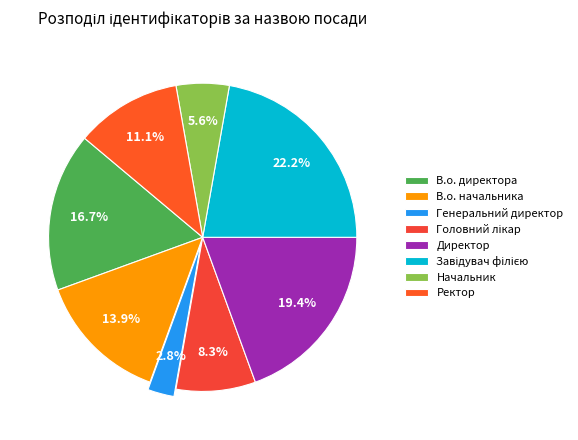

Which has a higher value, Генеральний директор or Головний лікар?

Головний лікар